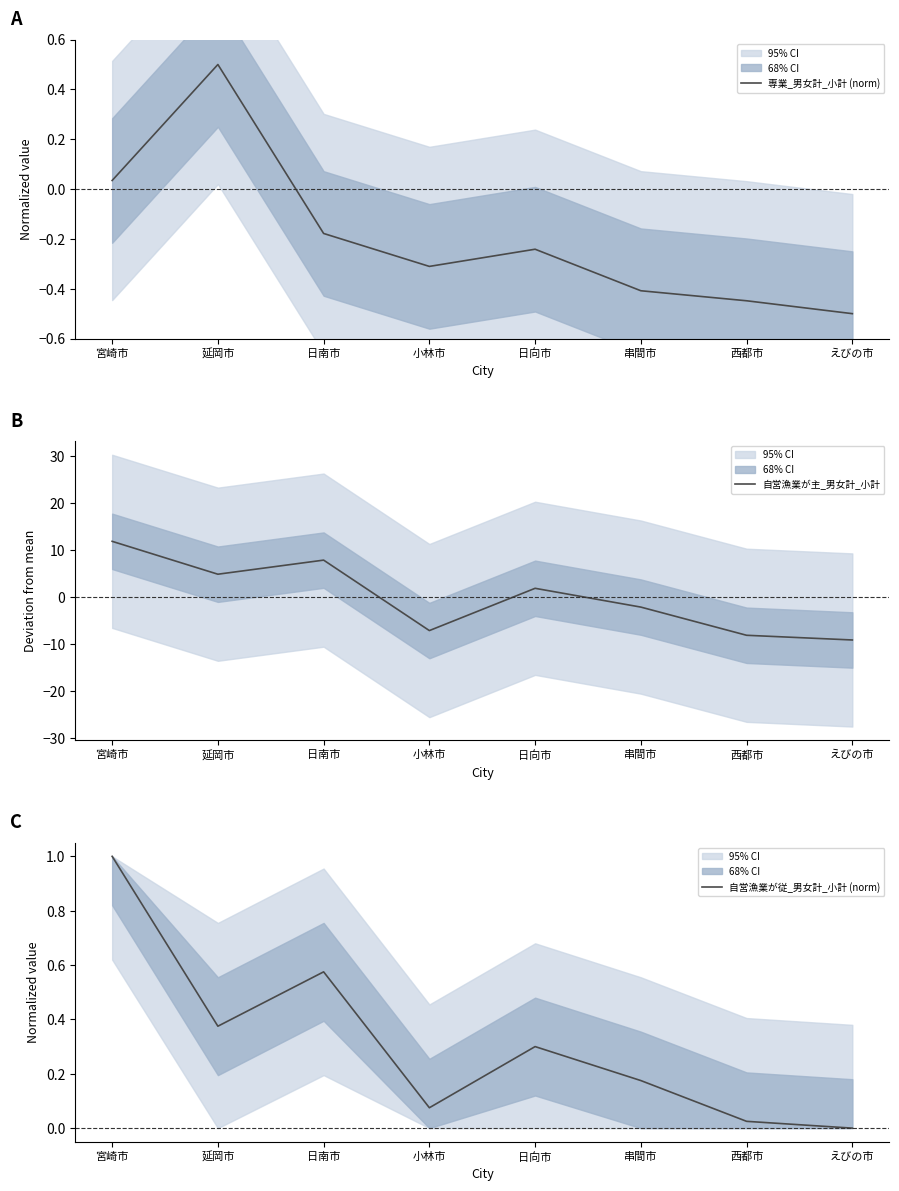

What is the value of the 自営漁業が主_男女計_小計 point at the 4th from the left?

-7.1